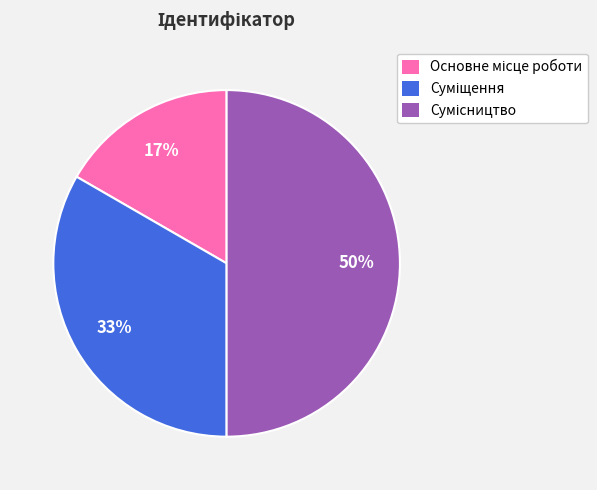

To the nearest percent, what is the difference between the largest and smallest slice percentages?

33%